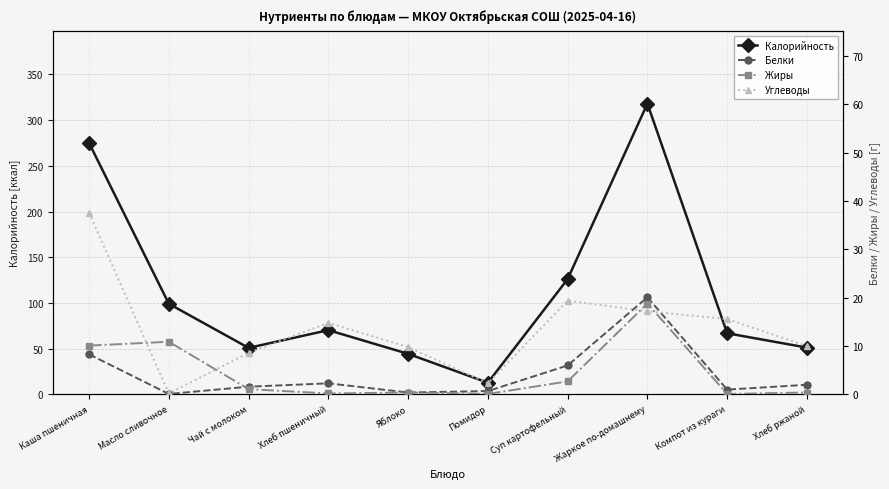

How many data points in Белки are less than 2?

5